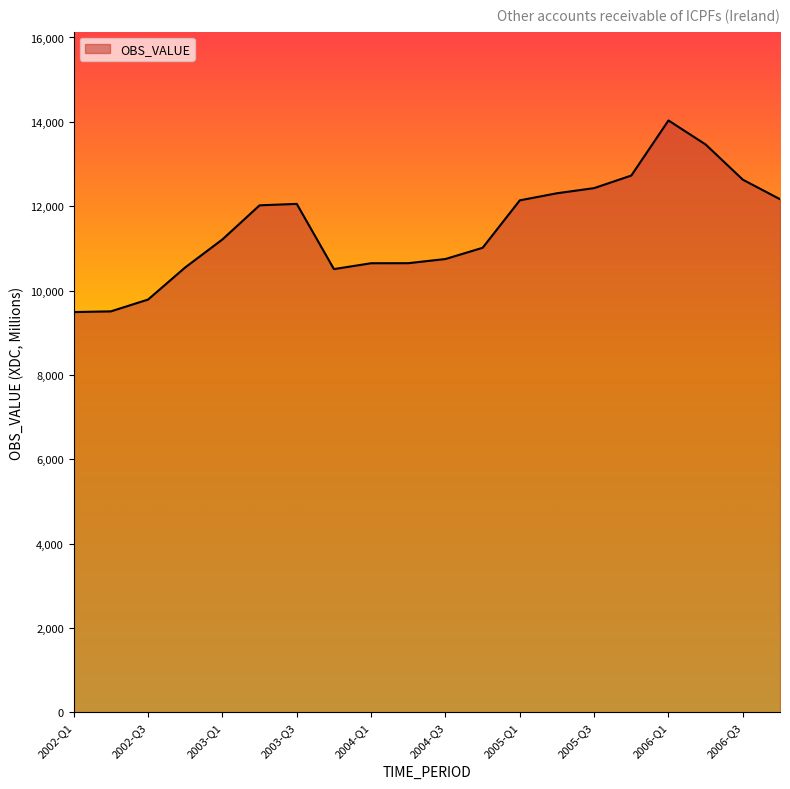

What is the difference between the maximum and minimum values?

4543